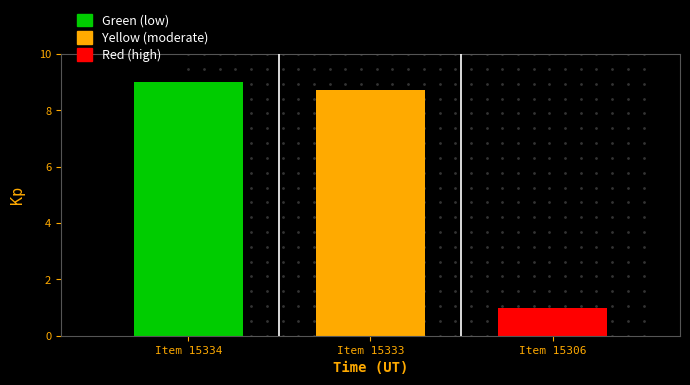

What is the ratio of the value at Item 15333 to the value at Item 15334?

1.0